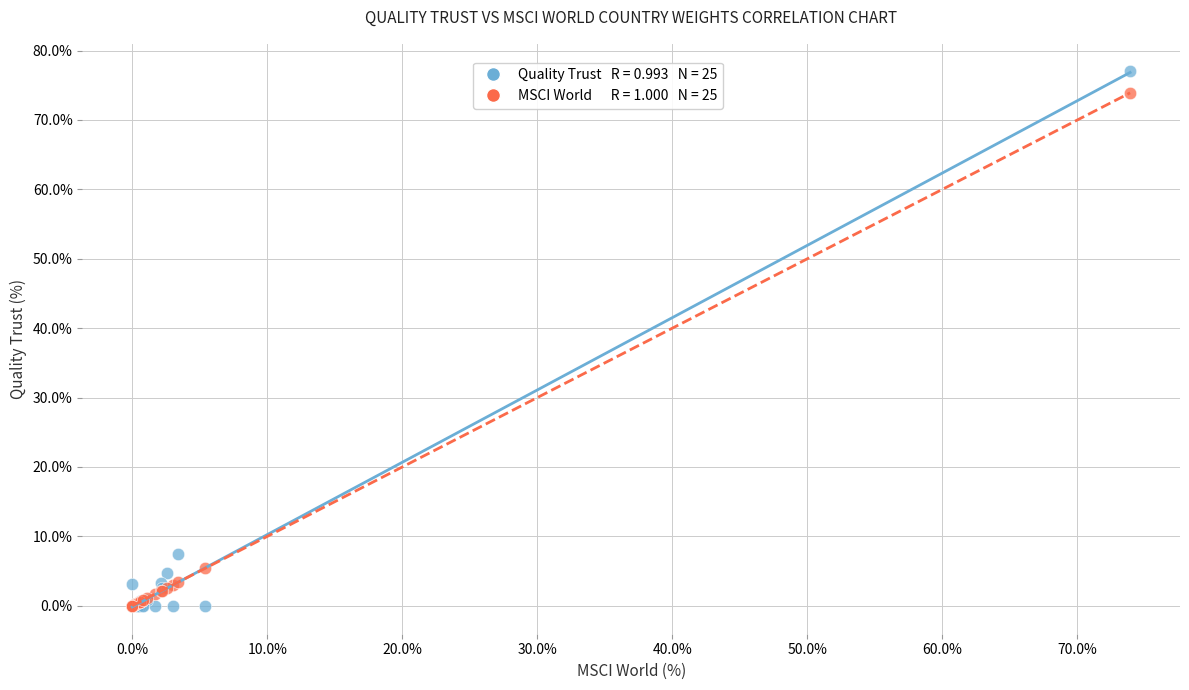

Across all series, what Y value is closest to 38?

7.5